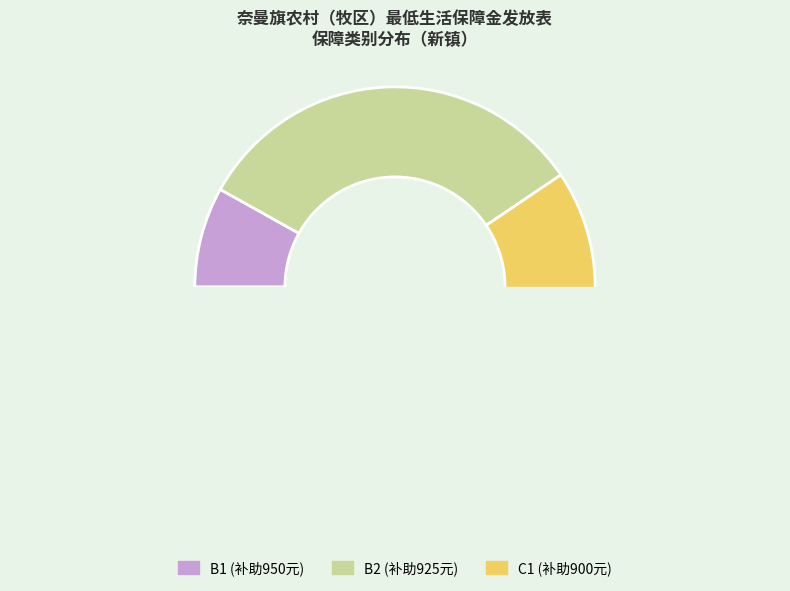

To the nearest percent, what is the average slice percentage?

33%